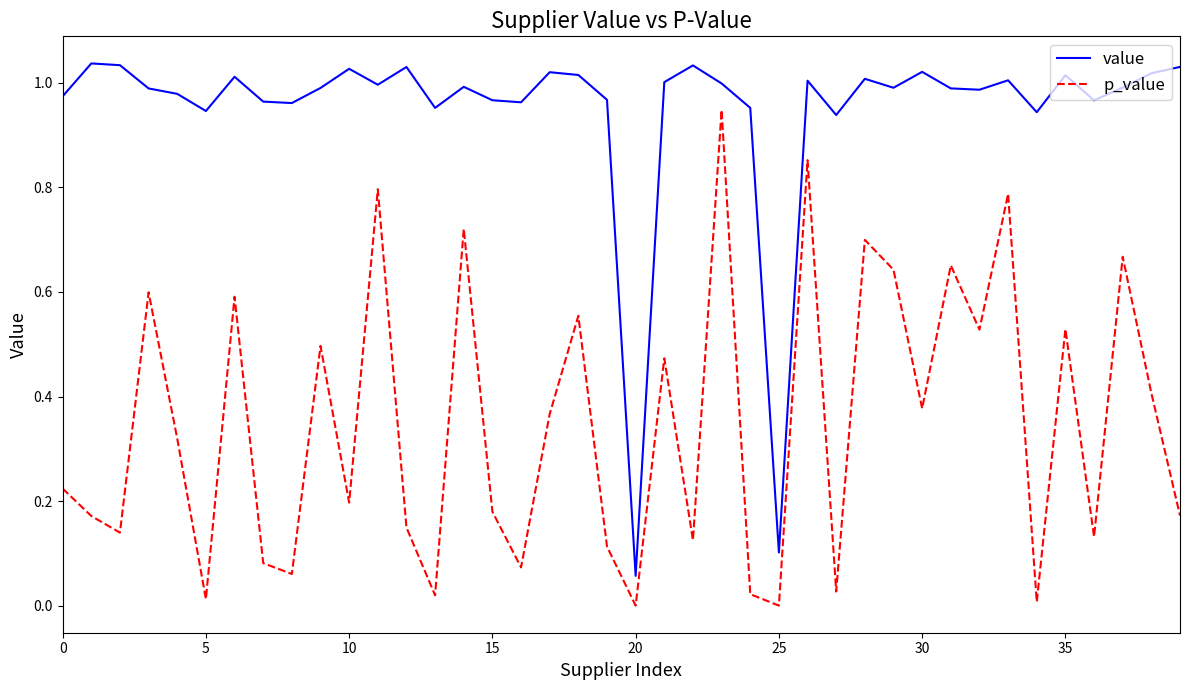

List the series in order of their peak value, lowest first.

p_value, value